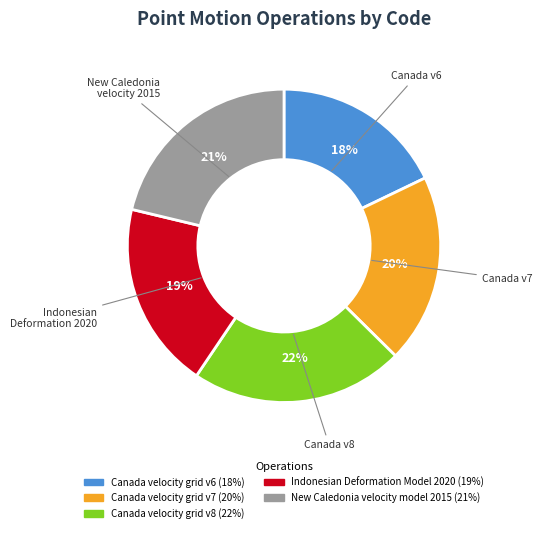

True or false: Canada velocity grid v7 accounts for 33% of the total.

False